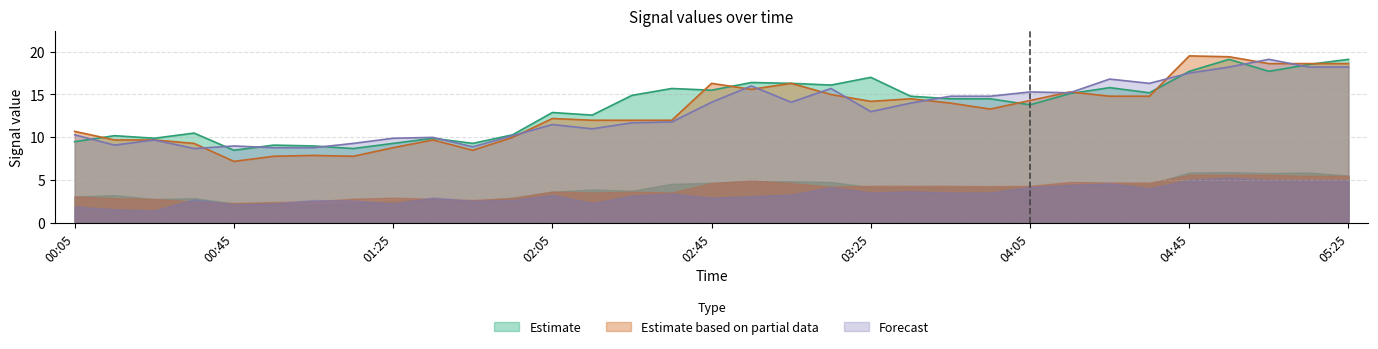

How many lines are shown in the chart?

3